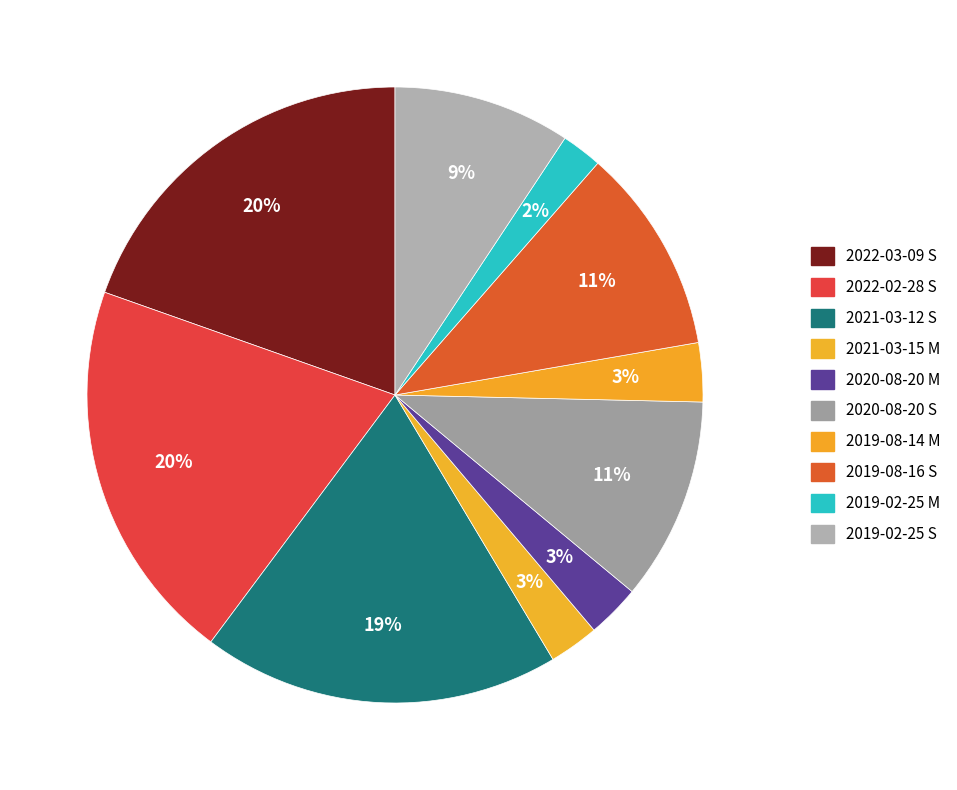

Does 2019-02-25 S represent more than half of the total?

No